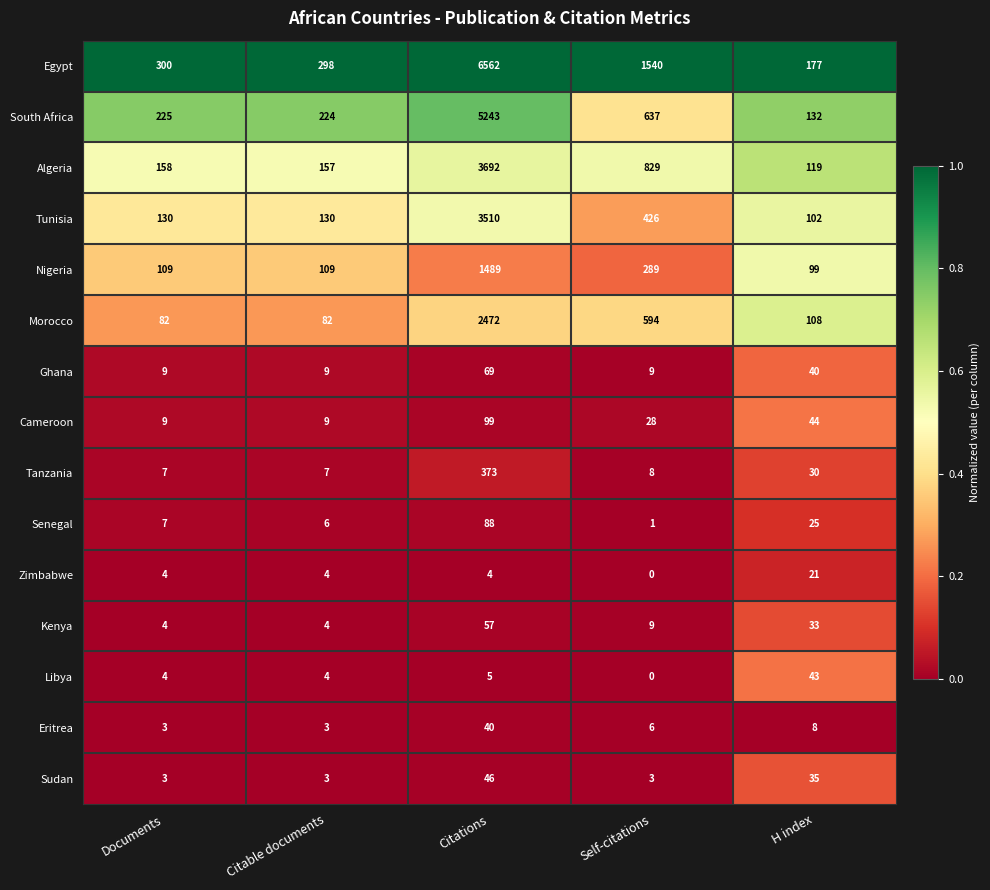

Which series changed the most between Documents and Self-citations?

Egypt